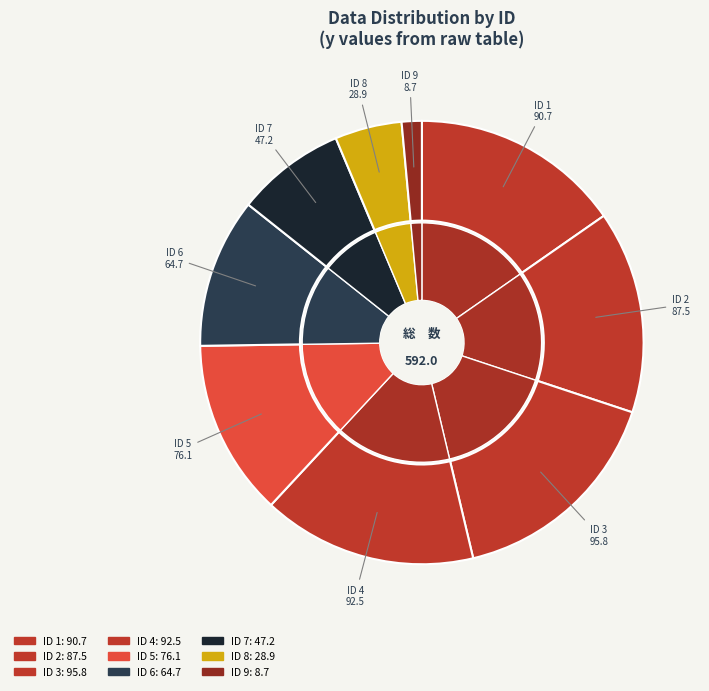

What is the smallest slice in the pie chart?

9